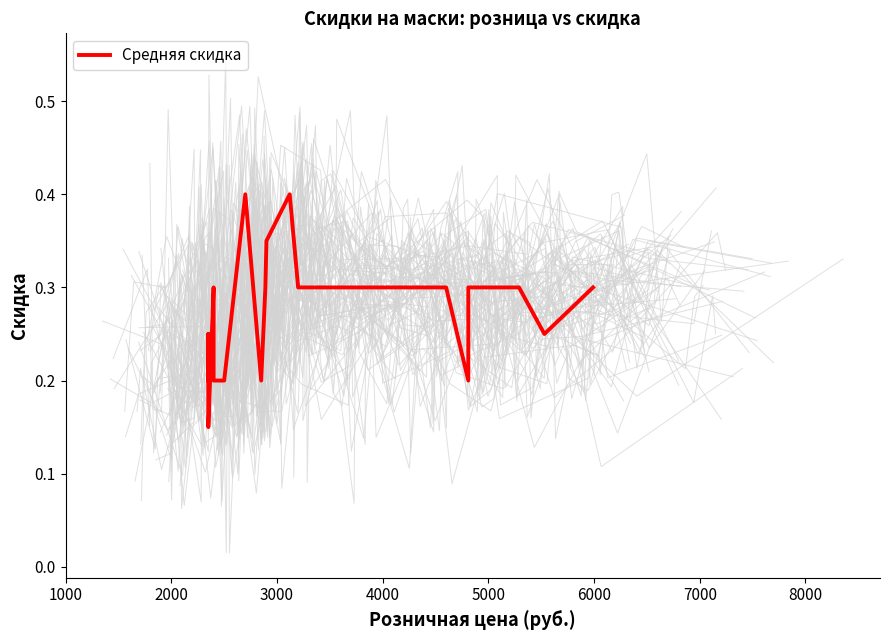

How many interior local peaks (higher than both neighbors) does the data have?

4